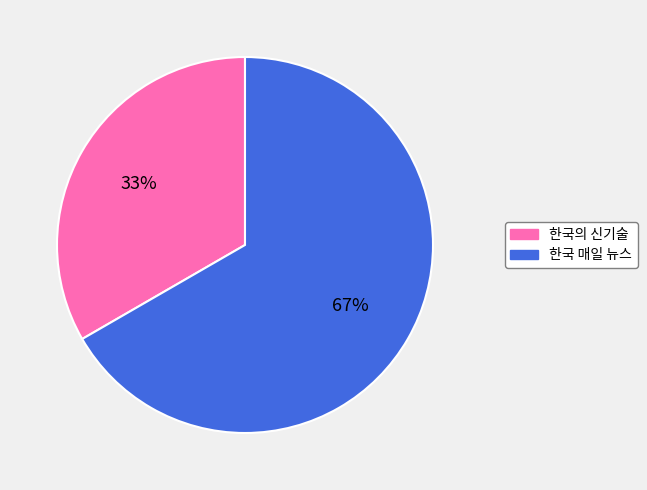

What percentage is the 한국 매일 뉴스 slice, to the nearest percent?

67%